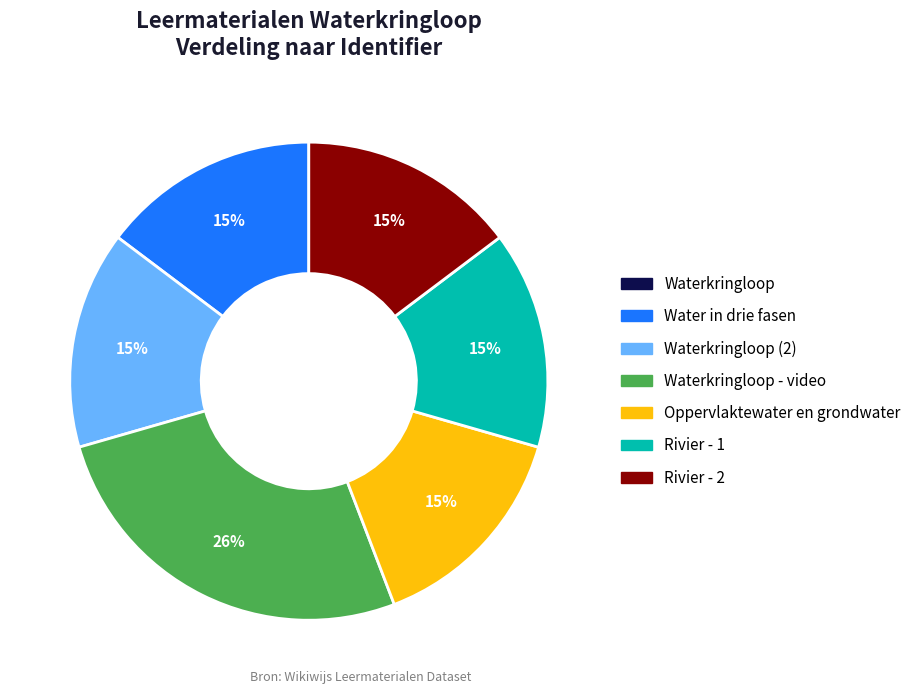

True or false: Rivier - 1 accounts for 5% of the total.

False